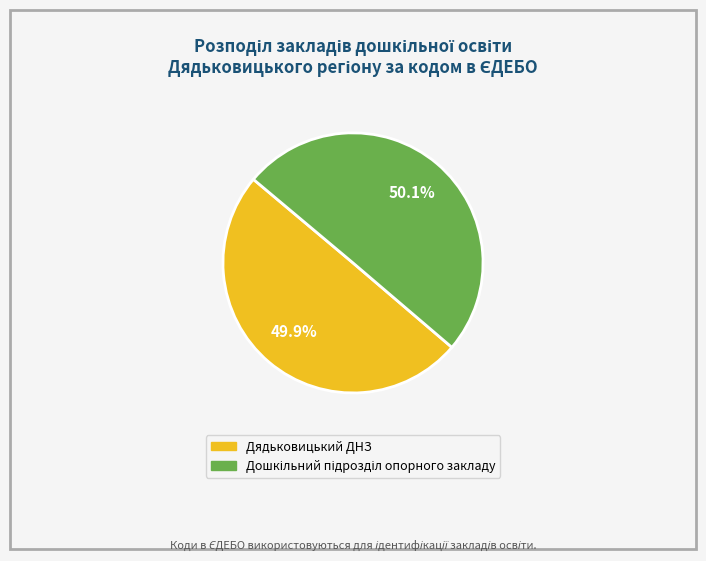

Does any single category account for the majority?

Yes